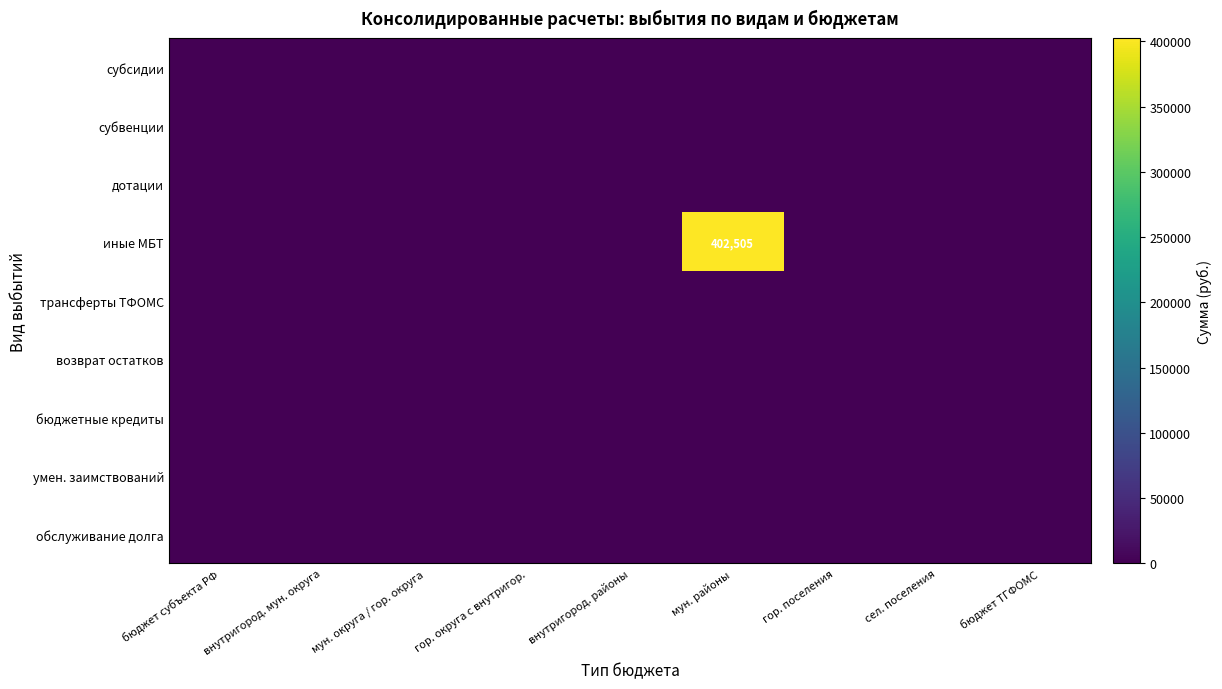

True or false: субсидии has a value of 0.0 at бюджет ТГФОМС.

True